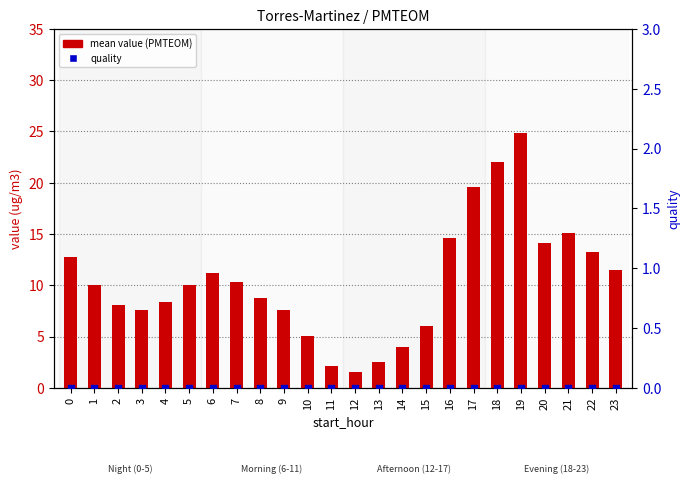

Which series has the widest spread of Y values?

mean value